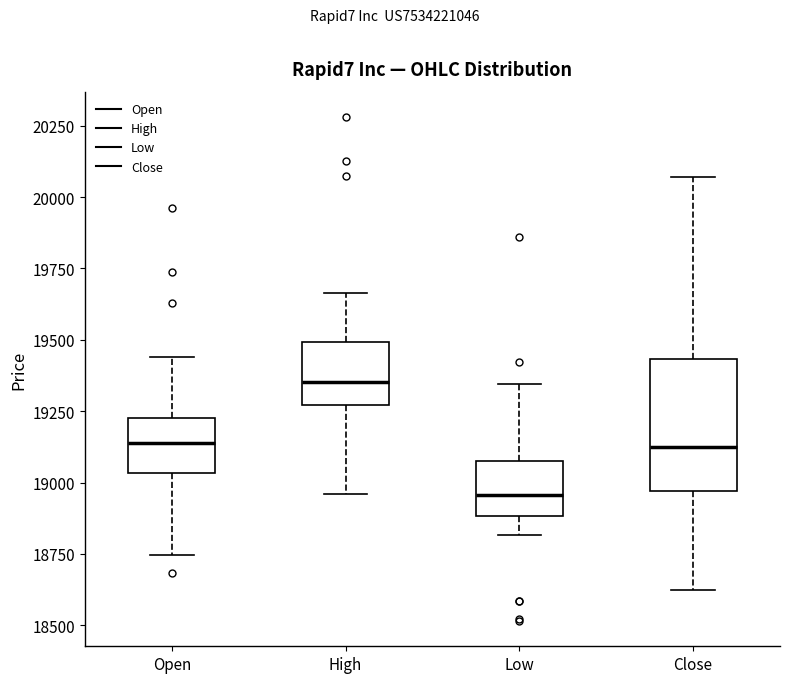

Reading left to right, read every box against the y-axis: the position of its median line, the range the box covers, and the ends of its whiskers. The values are not printed on the chart, so give them approximately, as read against the axis.

Open: median 19150, box 19050 to 19250, whiskers 18750 to 19450
High: median 19350, box 19250 to 19500, whiskers 18950 to 19650
Low: median 18950, box 18900 to 19100, whiskers 18800 to 19350
Close: median 19100, box 18950 to 19450, whiskers 18650 to 20050